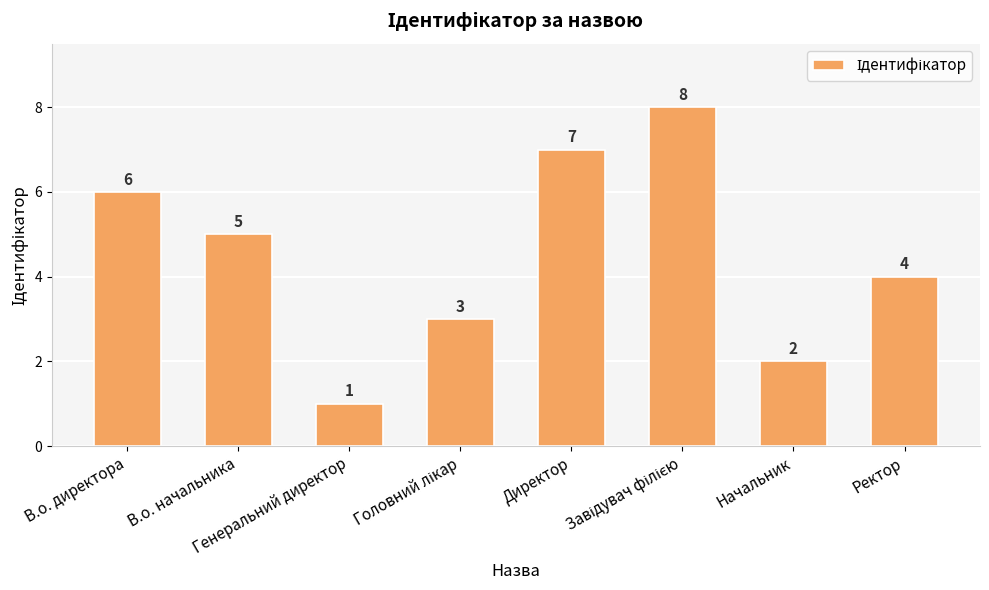

Count the values in the range 3 to 7.

5